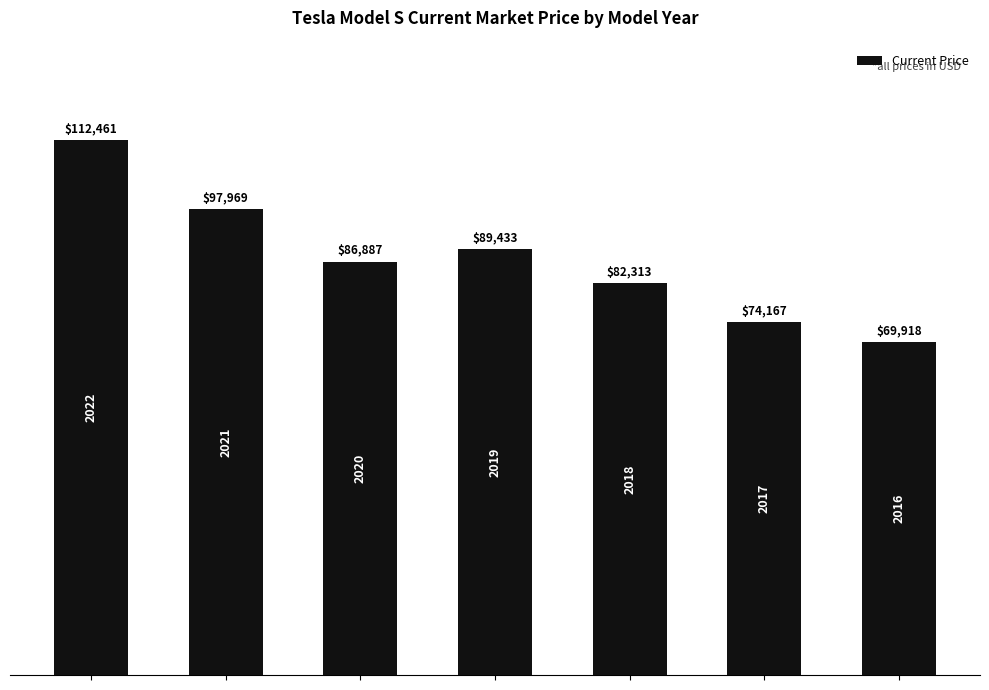

What is the value of the 2nd bar from the left?

97969